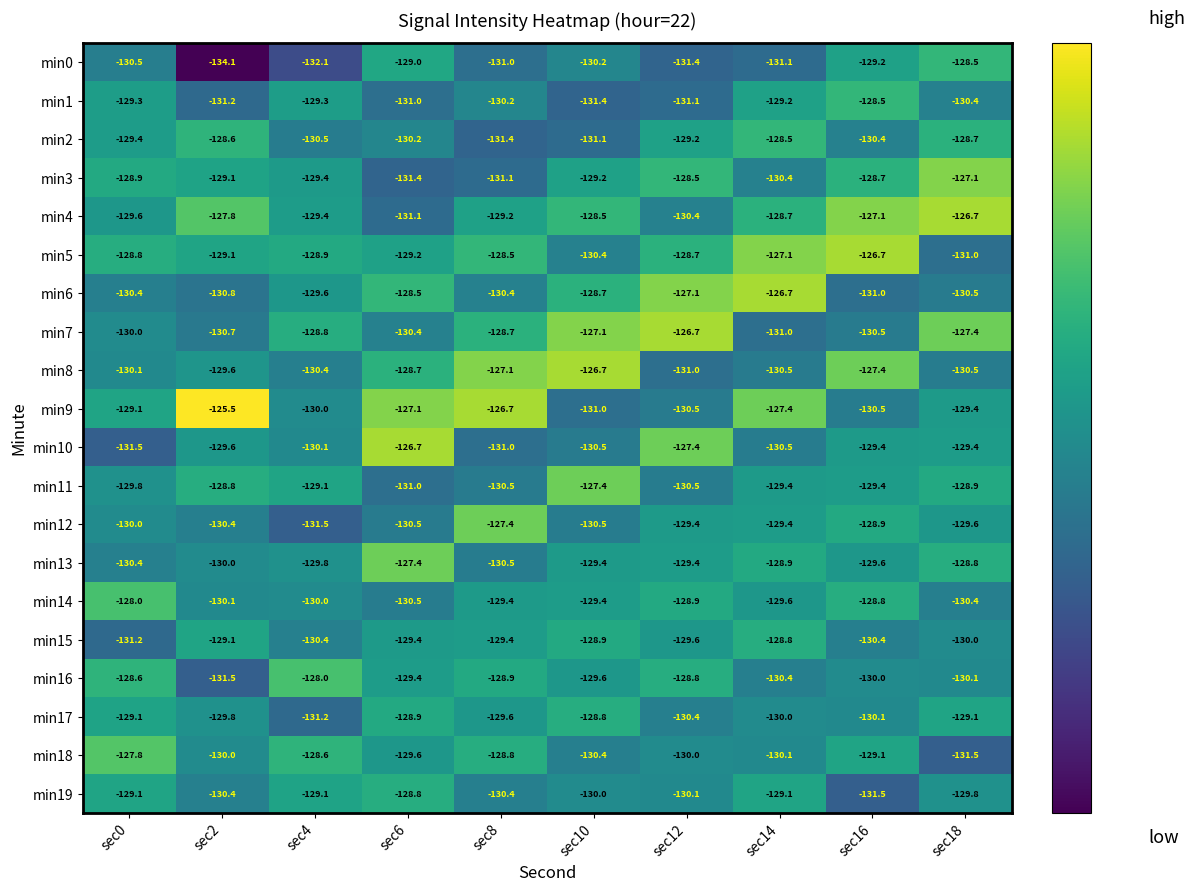

Is it true that min8 equals -130.5 at sec18?

True